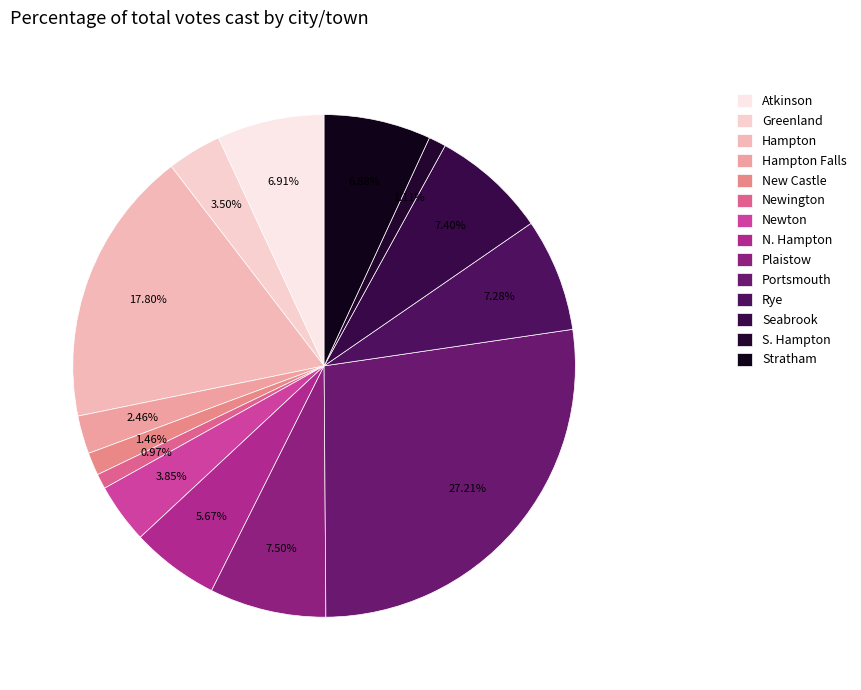

Combined, what portion of the pie is Plaistow and Newington?

8.5%